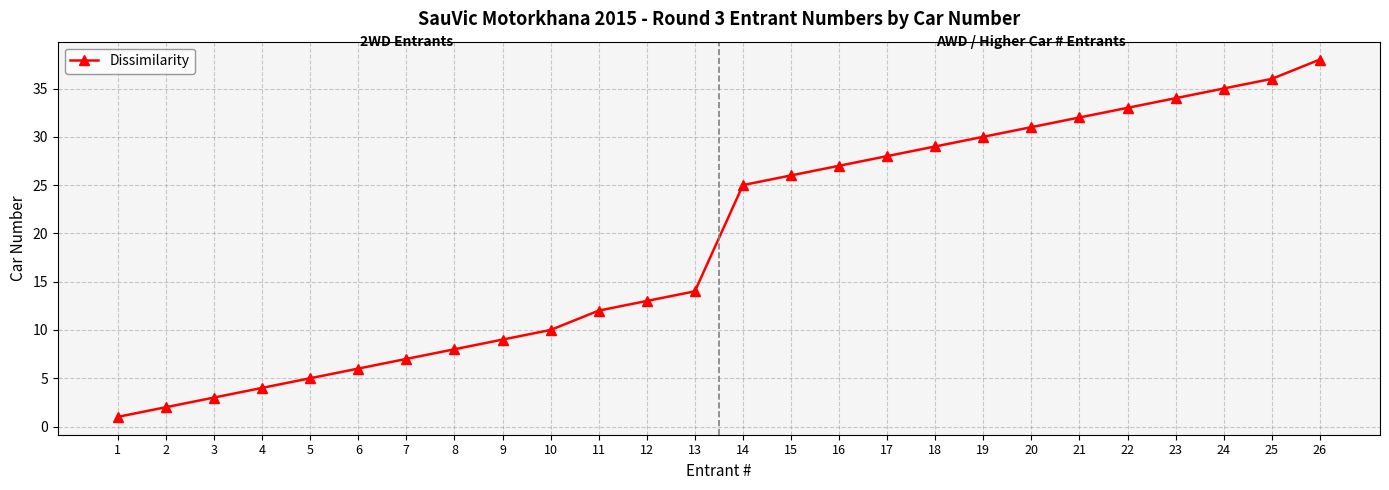

True or false: the data has more than 0 interior local peaks.

False